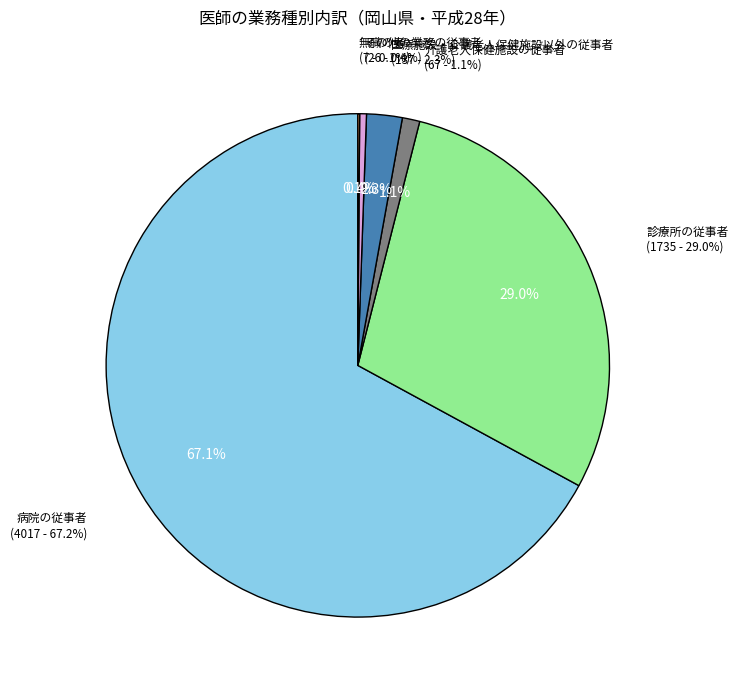

Is 介護老人保健施設の従事者 the majority of the pie?

No